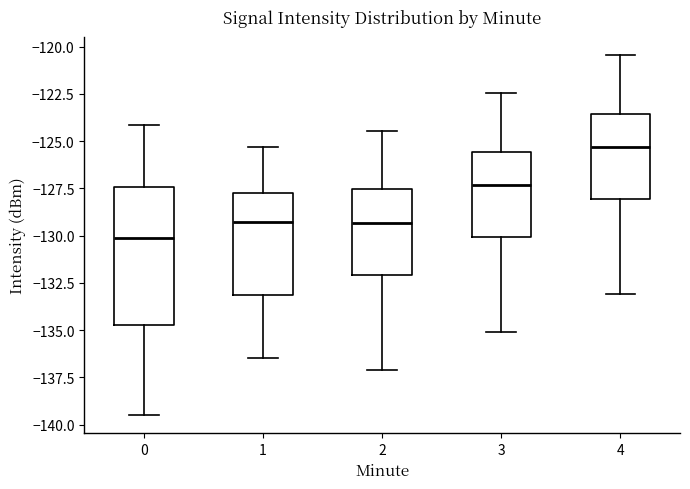

Which box's median line is the highest?

4